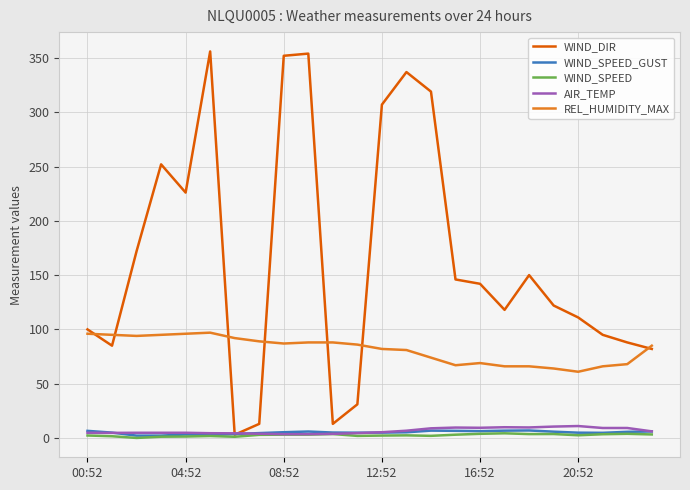

What is the difference between the maximum and minimum values in the WIND_DIR series?

353.0